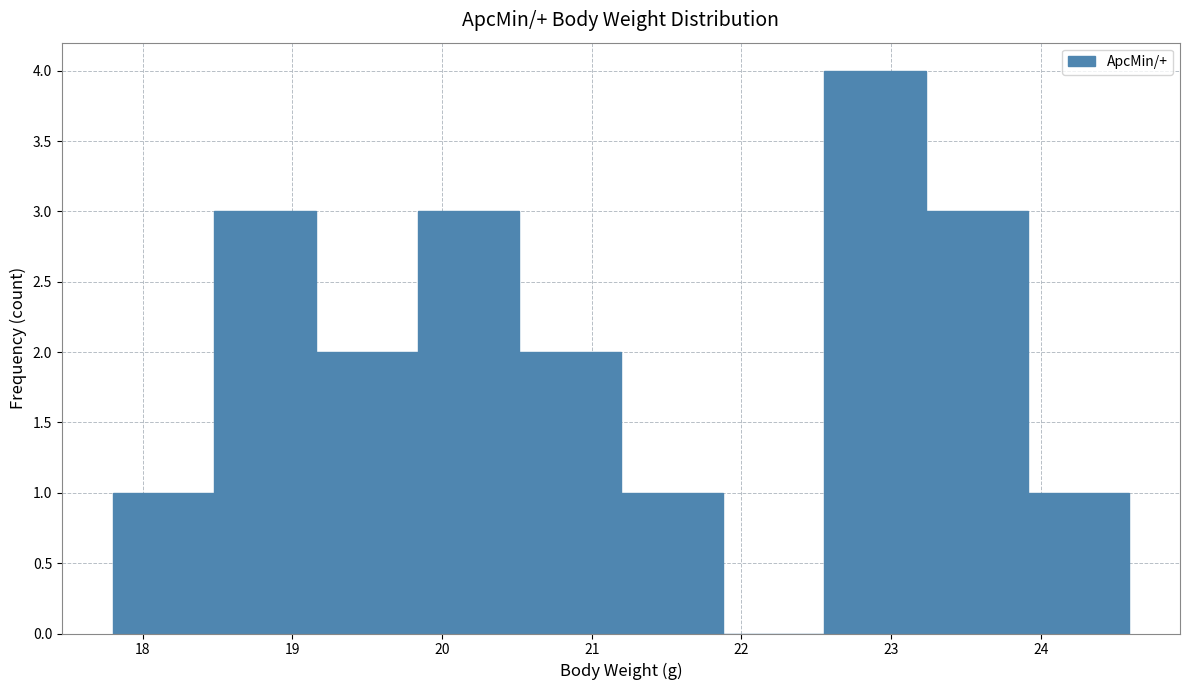

Reading left to right, transcribe this chart: for each bar, give the range it covers on the x-axis and its height. Neither the bar edges nor the heights are printed on the chart, so give them approximately, as read against the axes.

17.8 to 18.5: 1
18.5 to 19.2: 3
19.2 to 19.8: 2
19.8 to 20.5: 3
20.5 to 21.2: 2
21.2 to 21.9: 1
21.9 to 22.6: 0
22.6 to 23.2: 4
23.2 to 23.9: 3
23.9 to 24.6: 1